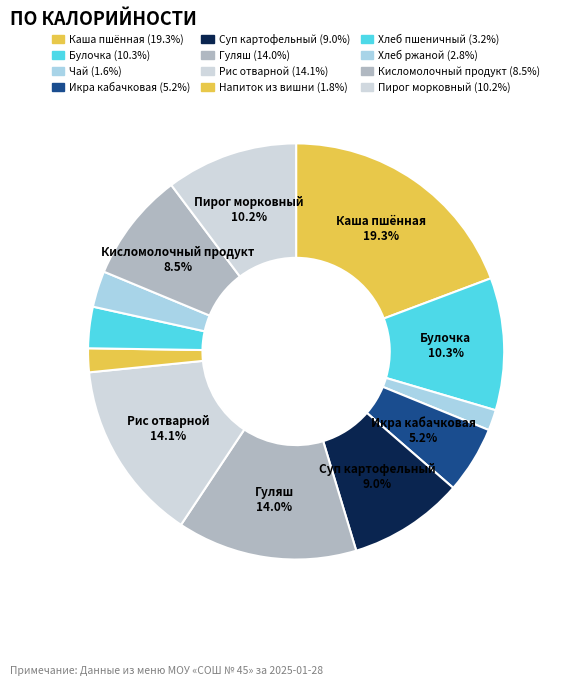

Which category has the biggest portion of the pie?

Каша пшённая молочная жидкая